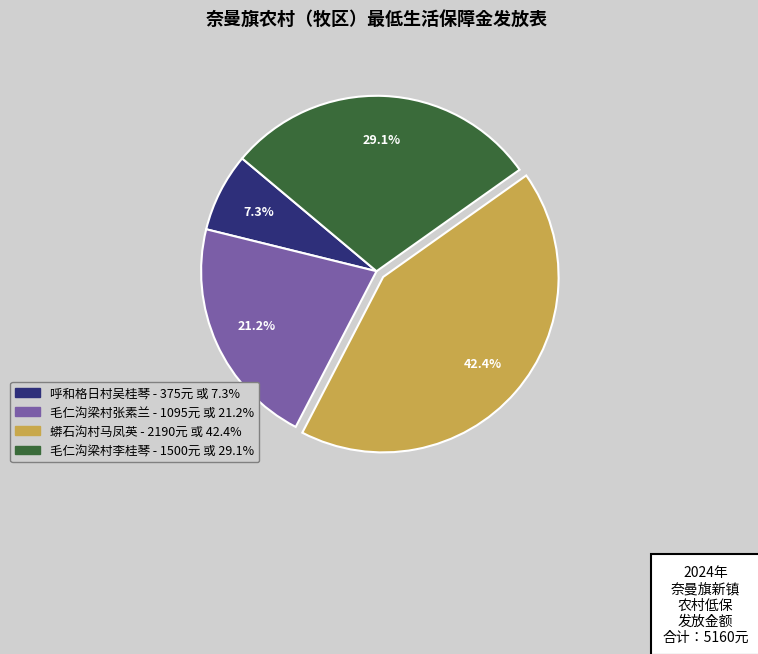

Does any single category account for the majority?

No